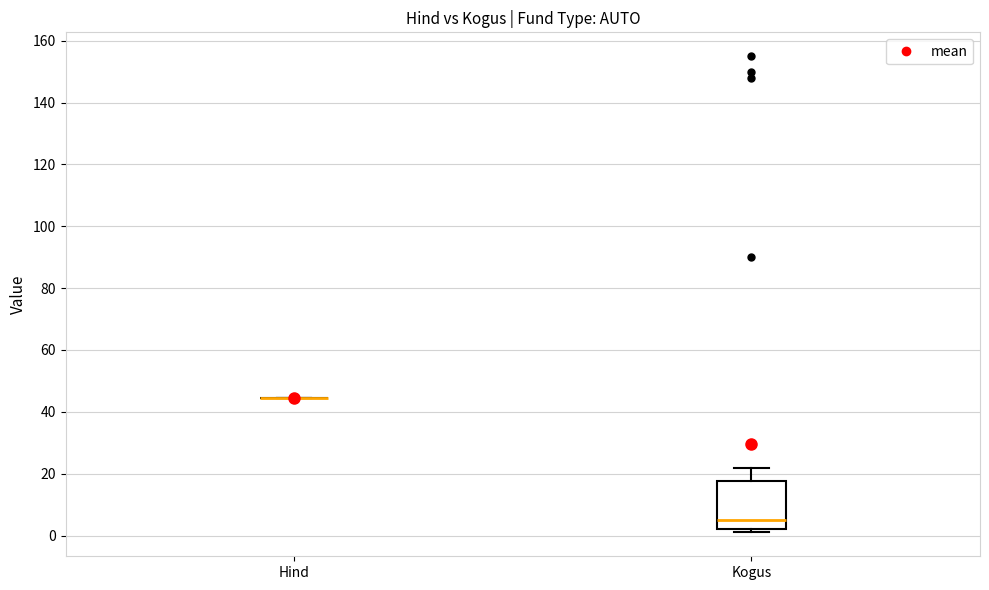

Where does the upper whisker of the box for Kogus end on the y-axis? The values are not printed on the chart, so give them approximately, as read against the axis.

22